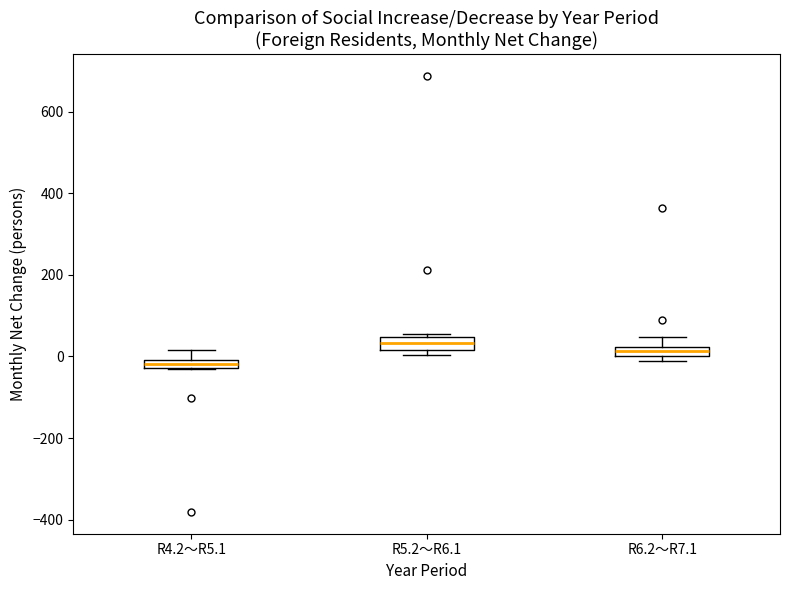

Which box has the highest median line?

R5.2～R6.1